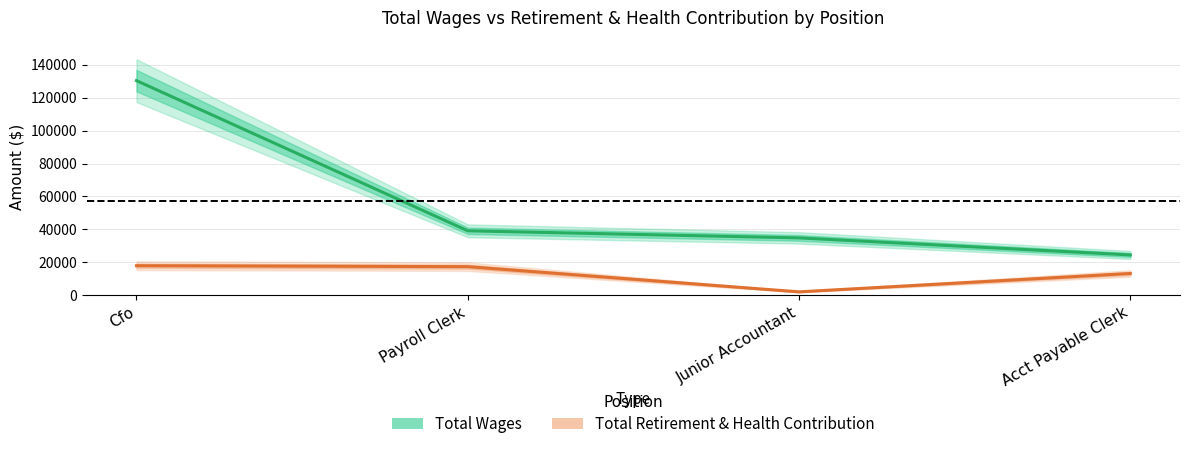

What are all the series names shown in the legend?

Total Wages, Total Retirement & Health Contribution